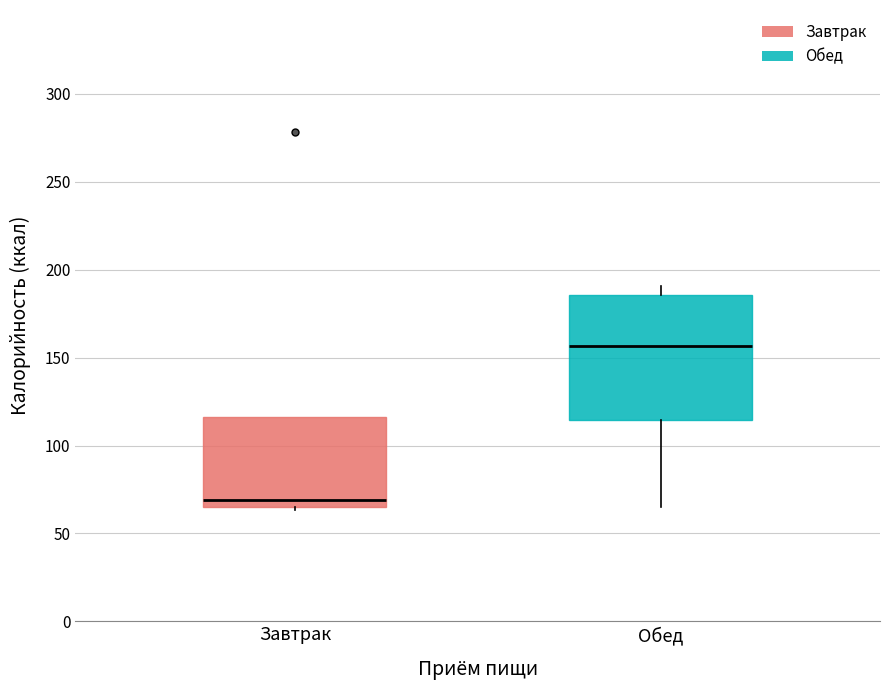

Where is the lower edge of the box for Завтрак on the y-axis? The values are not printed on the chart, so give them approximately, as read against the axis.

65